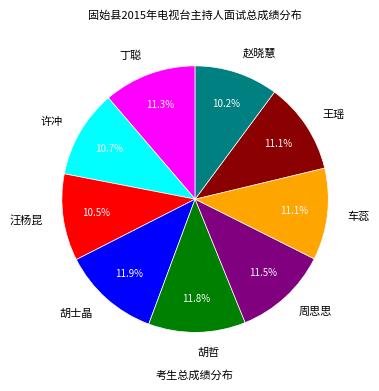

Between 赵晓慧 and 车蕊, which is larger?

车蕊